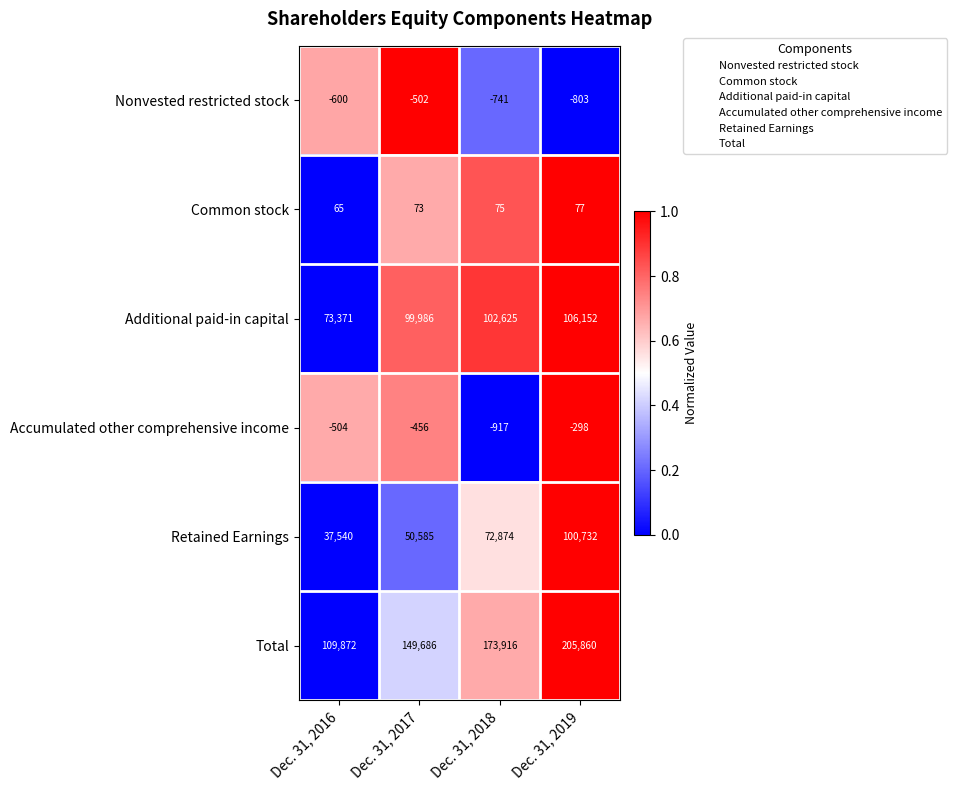

Which series has the largest total across all categories?

Total